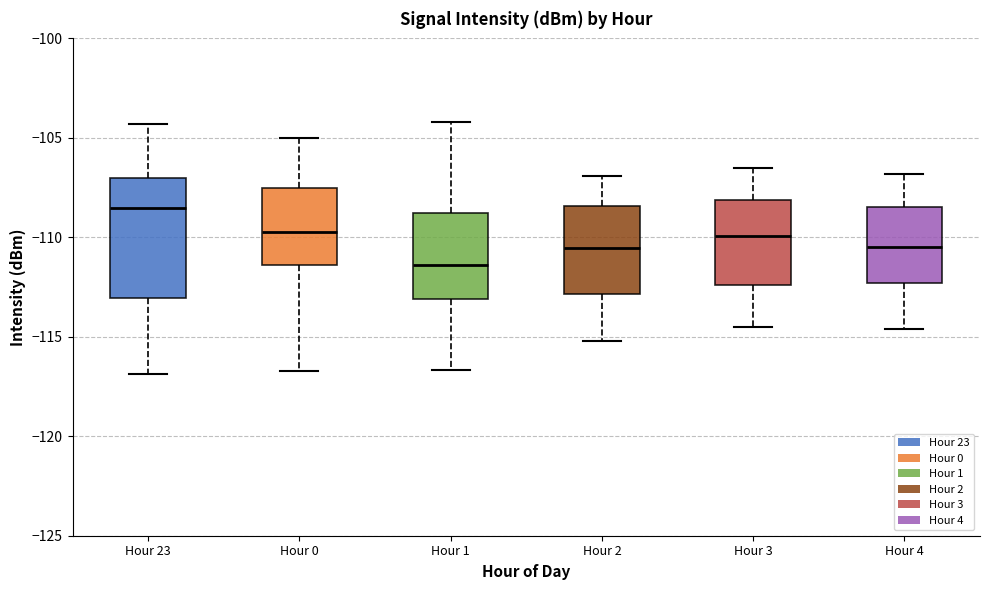

Reading left to right, read every box against the y-axis: the position of its median line, the range the box covers, and the ends of its whiskers. The values are not printed on the chart, so give them approximately, as read against the axis.

Hour 23: median -108.5, box -113.0 to -107.0, whiskers -117.0 to -104.5
Hour 0: median -109.5, box -111.5 to -107.5, whiskers -116.5 to -105.0
Hour 1: median -111.5, box -113.0 to -109.0, whiskers -116.5 to -104.0
Hour 2: median -110.5, box -113.0 to -108.5, whiskers -115.0 to -107.0
Hour 3: median -110.0, box -112.5 to -108.0, whiskers -114.5 to -106.5
Hour 4: median -110.5, box -112.5 to -108.5, whiskers -114.5 to -107.0